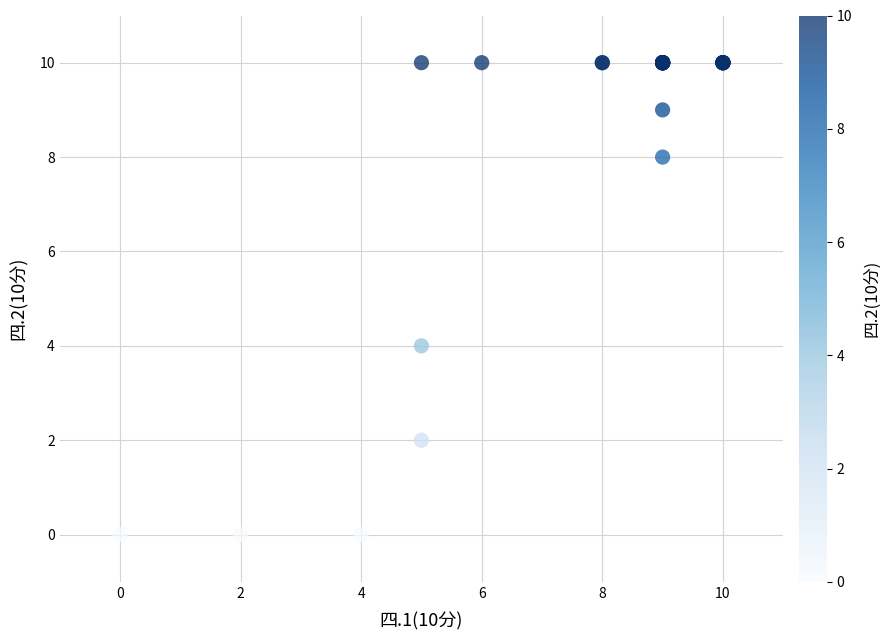

What Y value in the scatter plot is closest to 5?

4